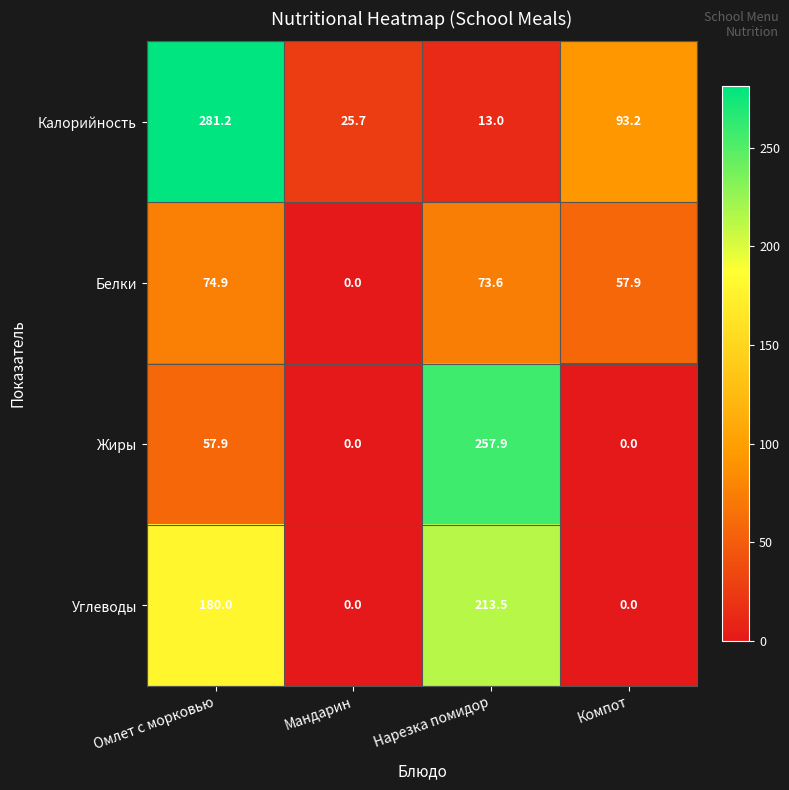

True or false: Углеводы has a value of 75.0 at Мандарин.

False